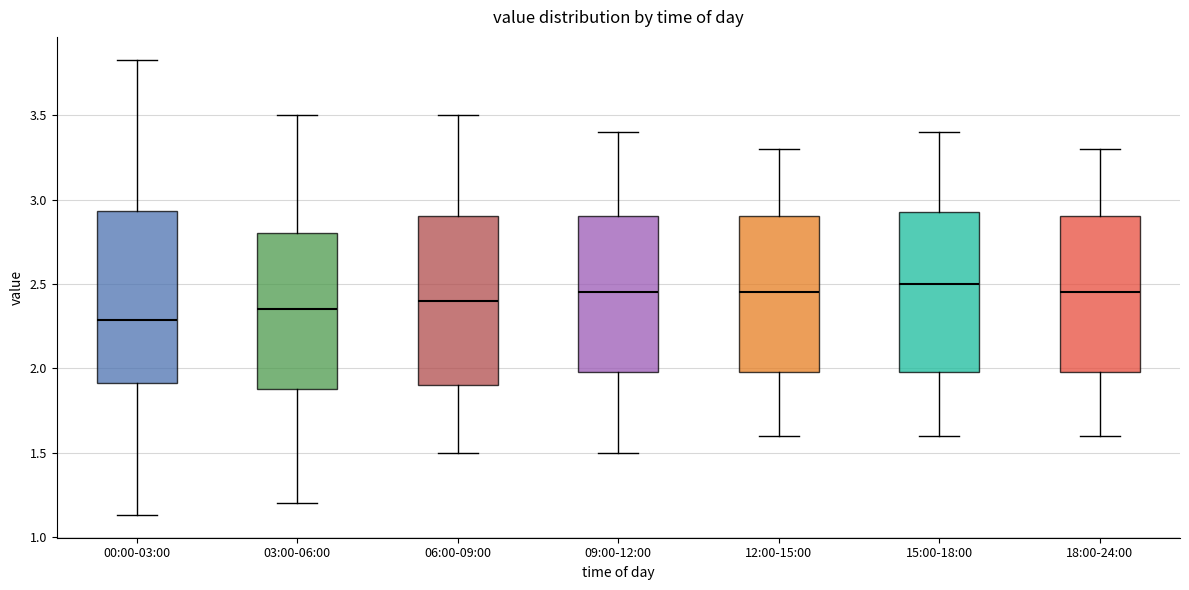

Reading left to right, read every box against the y-axis: the position of its median line, the range the box covers, and the ends of its whiskers. The values are not printed on the chart, so give them approximately, as read against the axis.

00:00-03:00: median 2.30, box 1.90 to 2.95, whiskers 1.15 to 3.85
03:00-06:00: median 2.35, box 1.90 to 2.80, whiskers 1.20 to 3.50
06:00-09:00: median 2.40, box 1.90 to 2.90, whiskers 1.50 to 3.50
09:00-12:00: median 2.45, box 2.00 to 2.90, whiskers 1.50 to 3.40
12:00-15:00: median 2.45, box 2.00 to 2.90, whiskers 1.60 to 3.30
15:00-18:00: median 2.50, box 2.00 to 2.95, whiskers 1.60 to 3.40
18:00-24:00: median 2.45, box 2.00 to 2.90, whiskers 1.60 to 3.30